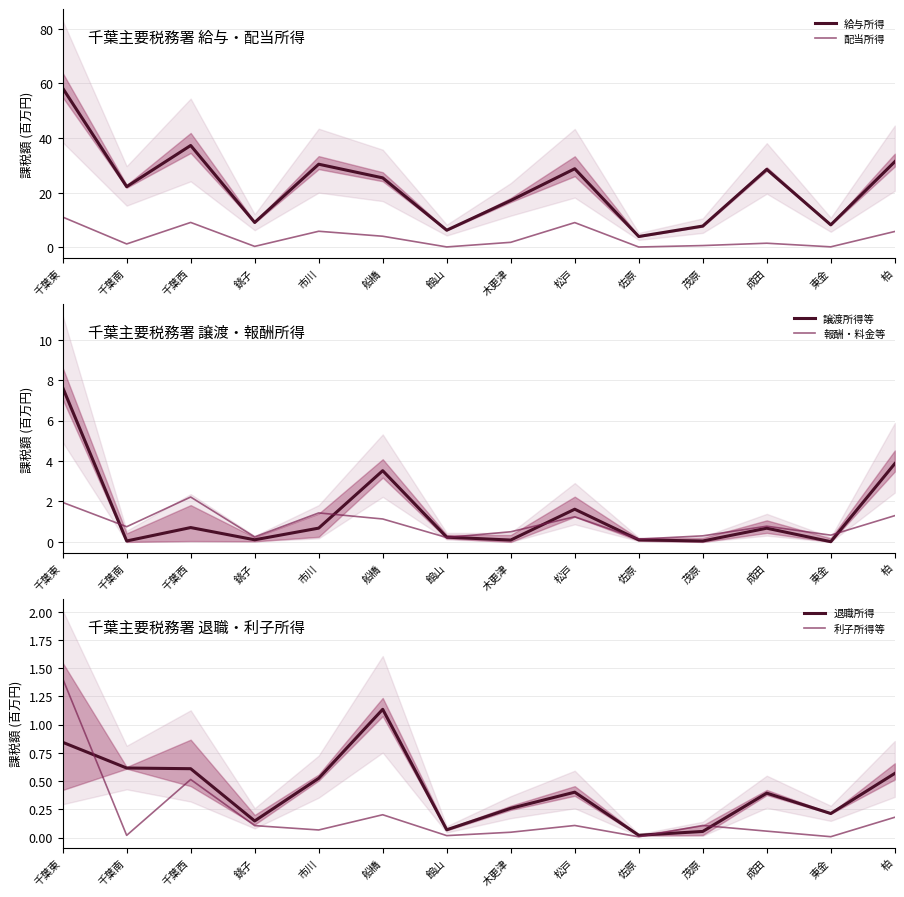

Which series has the widest spread of values?

給与所得